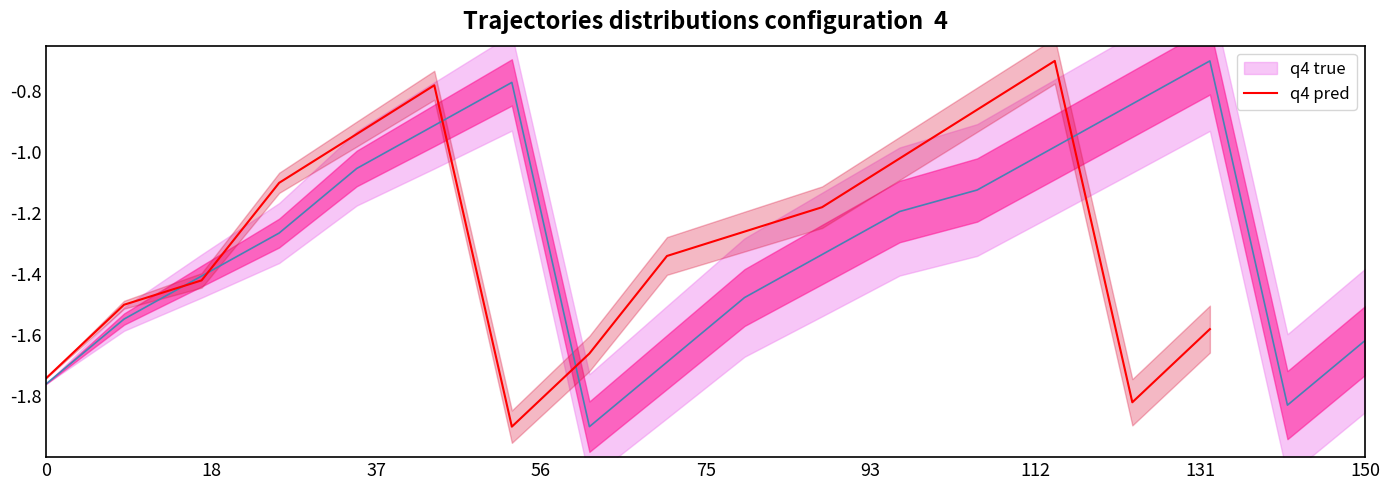

Rank the series by their maximum value, from lowest to highest.

q4 true, q4 pred